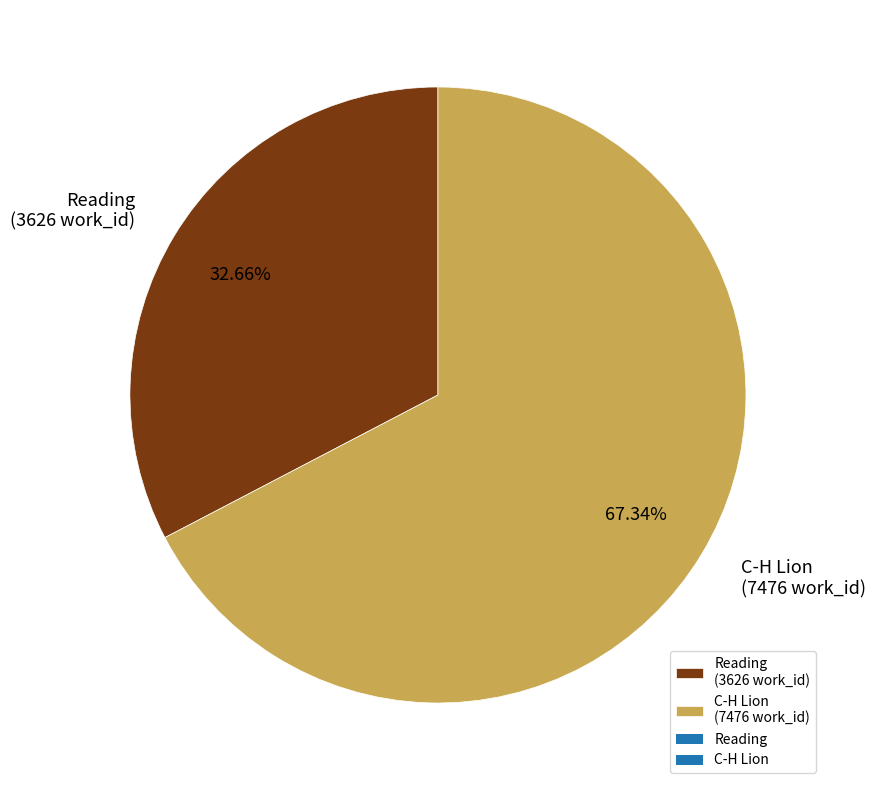

What percentage is the C-H Lion slice, to the nearest percent?

67%